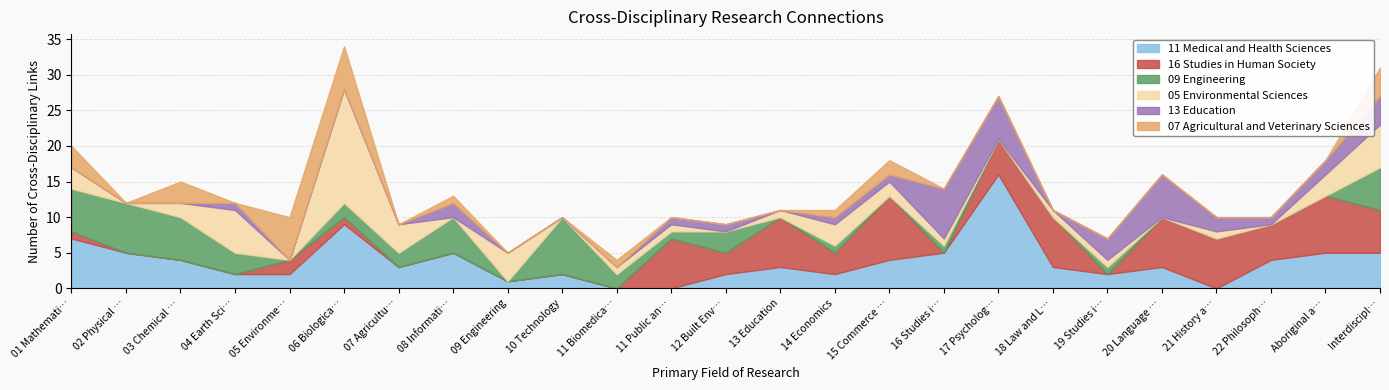

At how many categories does at least one series exceed 11?

2